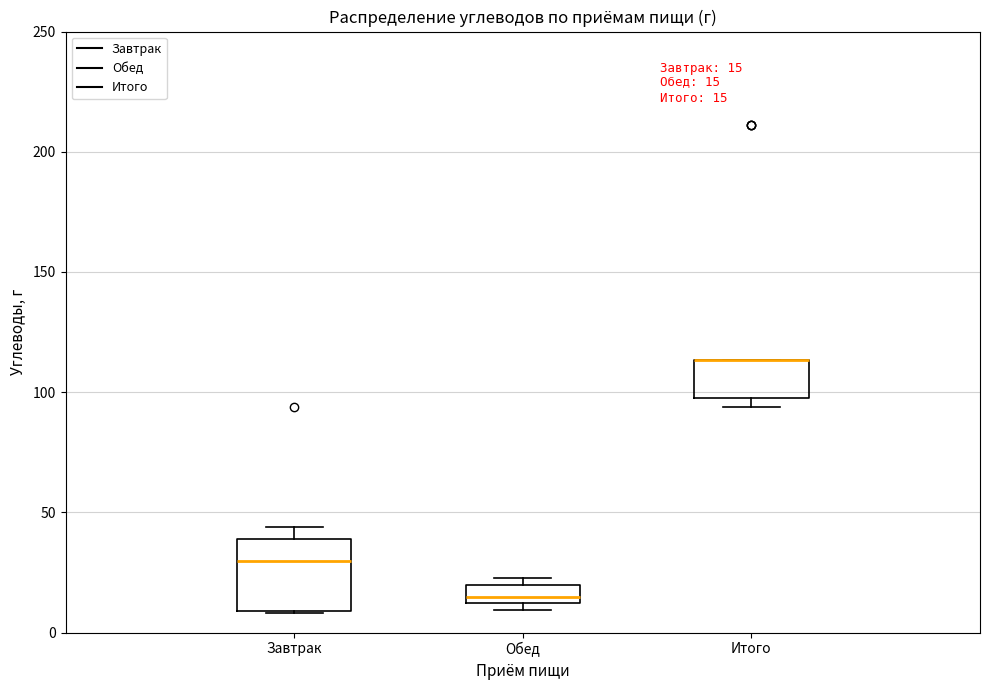

Comparing the boxes themselves (not the whiskers), which one is the tallest?

Завтрак